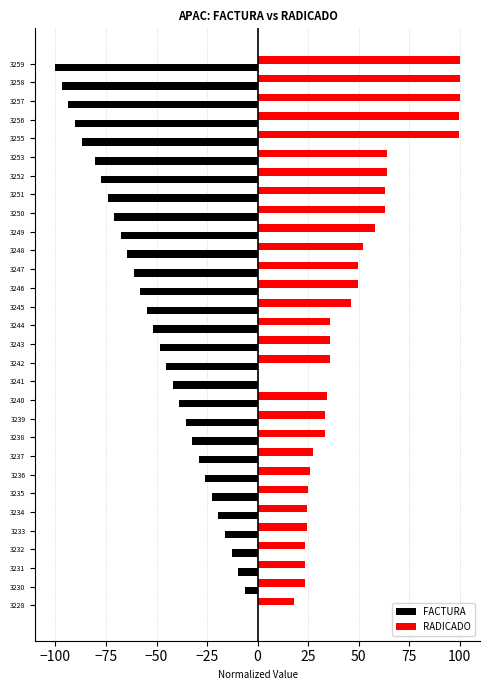

What is the sum of all RADICADO values?

1433.7